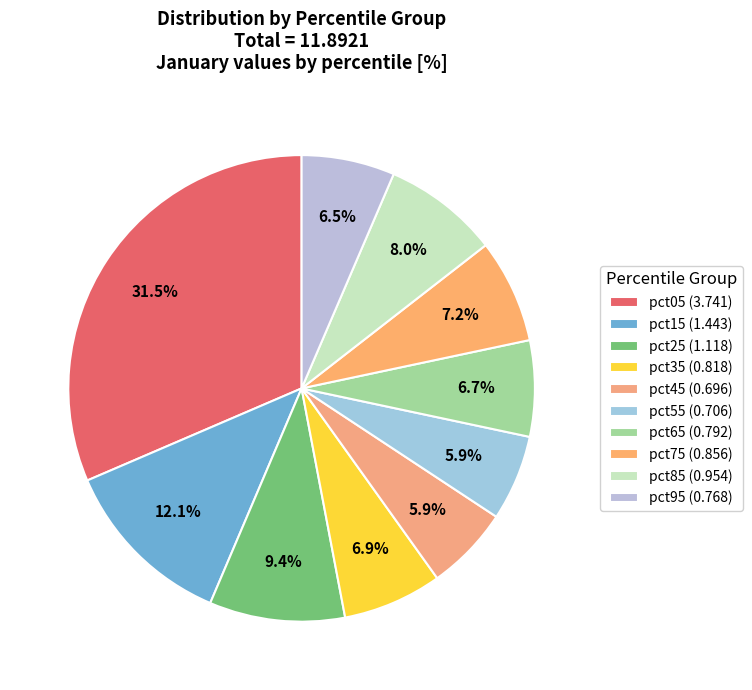

Does any single category account for the majority?

No